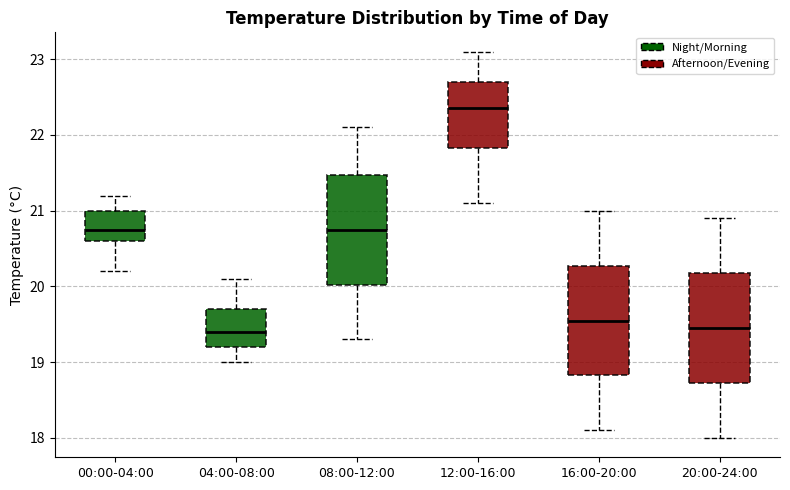

Reading left to right, read every box against the y-axis: the position of its median line, the range the box covers, and the ends of its whiskers. The values are not printed on the chart, so give them approximately, as read against the axis.

00:00-04:00: median 20.8, box 20.6 to 21.0, whiskers 20.2 to 21.2
04:00-08:00: median 19.4, box 19.2 to 19.7, whiskers 19.0 to 20.1
08:00-12:00: median 20.8, box 20.0 to 21.5, whiskers 19.3 to 22.1
12:00-16:00: median 22.4, box 21.8 to 22.7, whiskers 21.1 to 23.1
16:00-20:00: median 19.6, box 18.8 to 20.3, whiskers 18.1 to 21.0
20:00-24:00: median 19.5, box 18.7 to 20.2, whiskers 18.0 to 20.9